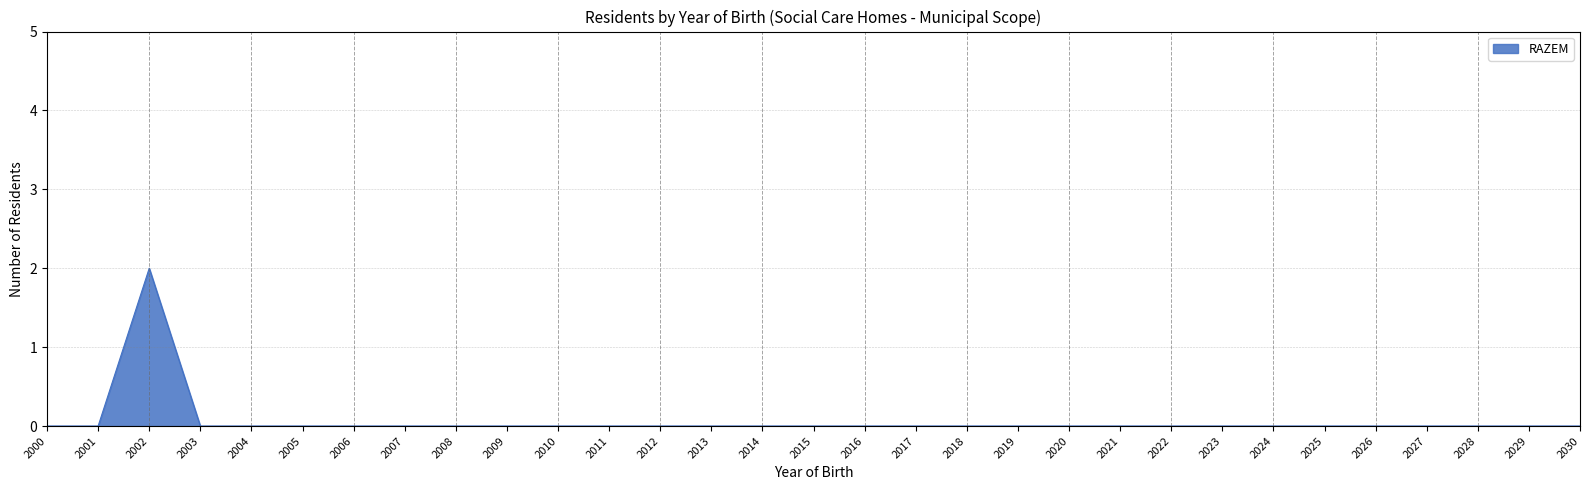

Is it true that the value at 2006 is 0?

True